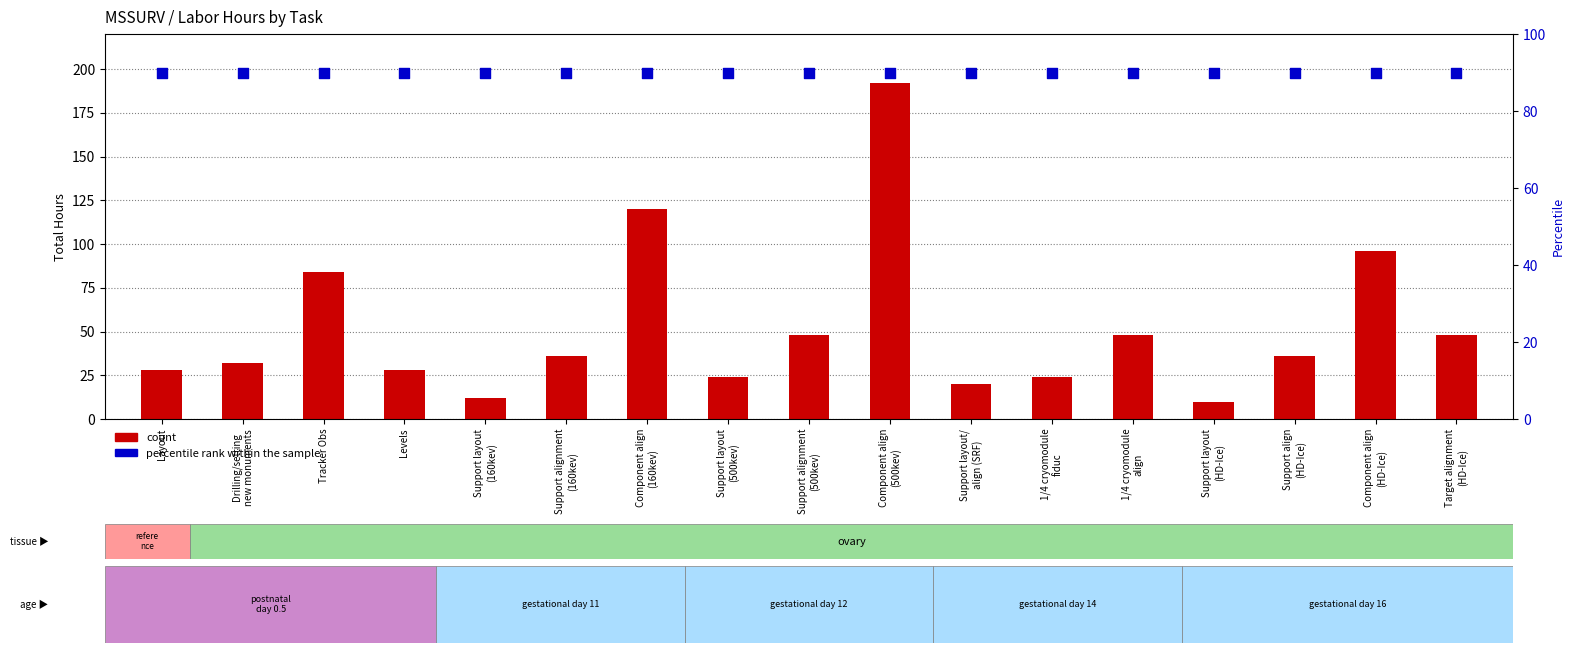

At which category is the sum across all series the highest?

Component align
(500kev)